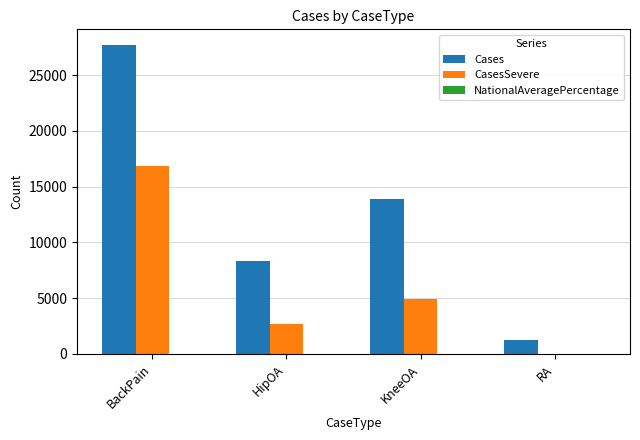

Read the CasesSevere value at HipOA.

2678.0